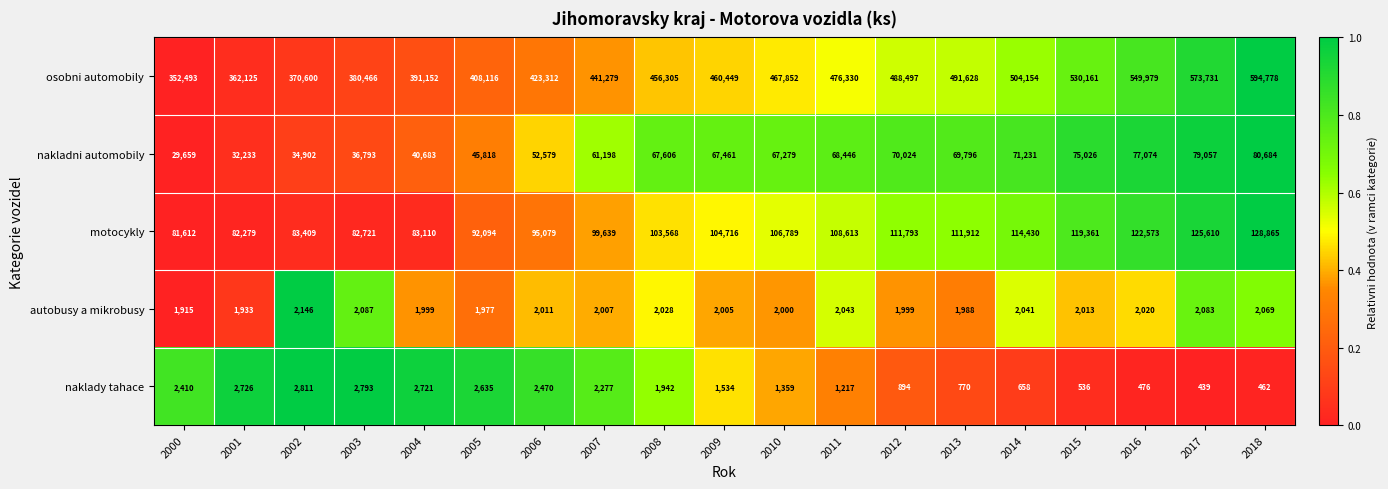

What is the difference between the osobni automobily values at 2005 and 2006?

15196